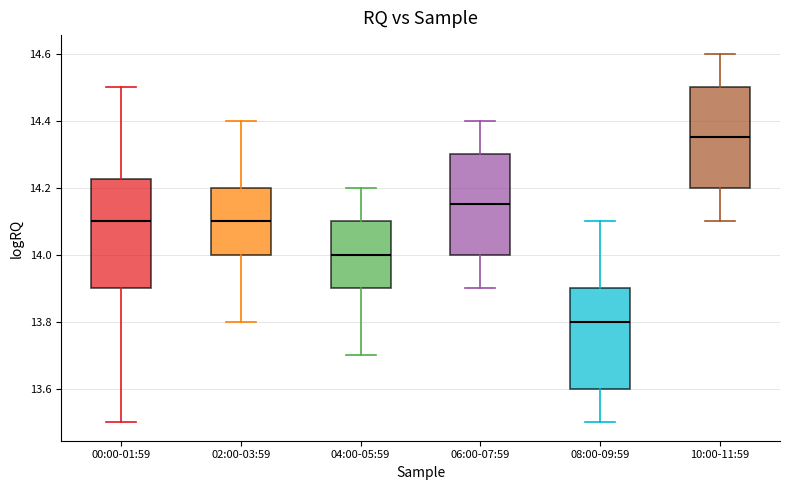

Reading left to right, transcribe this box plot: for each box, give where its median line is, the range the box spans, and where its two whiskers end, as read against the y-axis. The values are not printed on the chart, so give them approximately, as read against the axis.

00:00-01:59: median 14.10, box 13.90 to 14.22, whiskers 13.50 to 14.50
02:00-03:59: median 14.10, box 14.00 to 14.20, whiskers 13.80 to 14.40
04:00-05:59: median 14.00, box 13.90 to 14.10, whiskers 13.70 to 14.20
06:00-07:59: median 14.16, box 14.00 to 14.30, whiskers 13.90 to 14.40
08:00-09:59: median 13.80, box 13.60 to 13.90, whiskers 13.50 to 14.10
10:00-11:59: median 14.36, box 14.20 to 14.50, whiskers 14.10 to 14.60